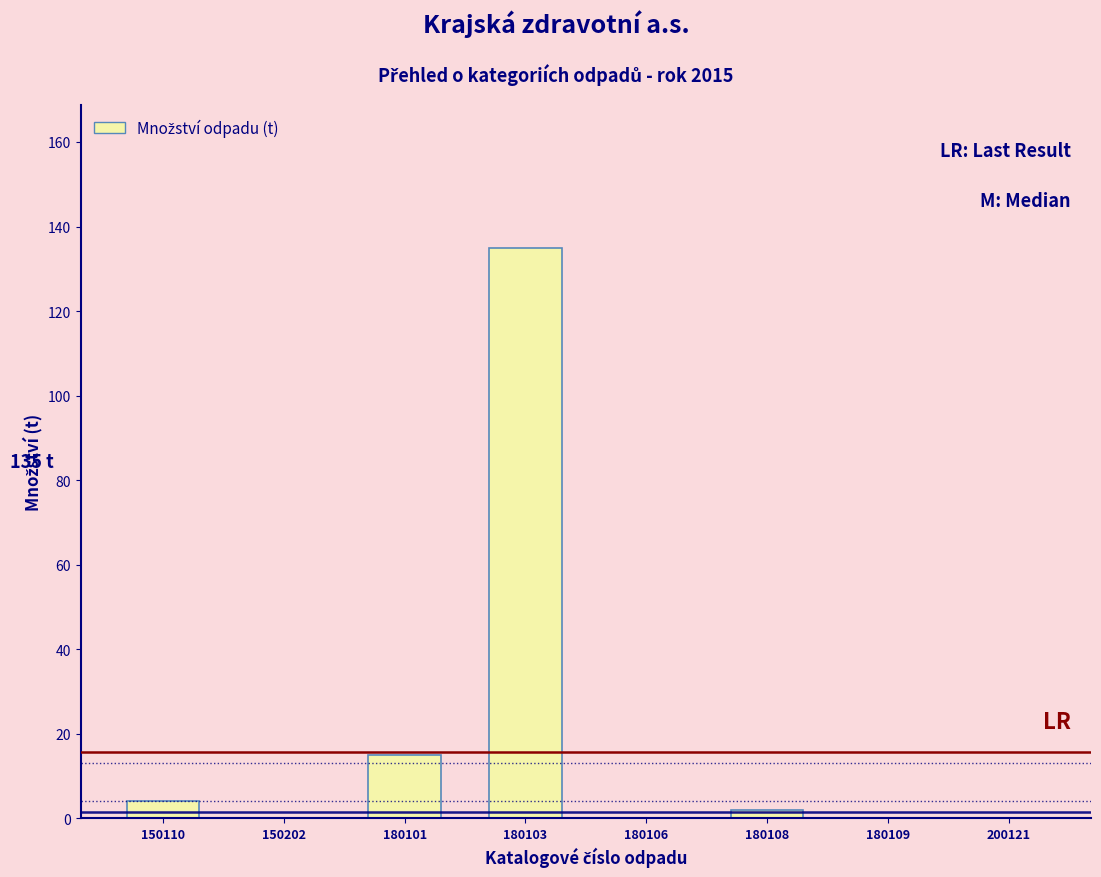

What is the sum of the values at 150110 and 180103?

139.0